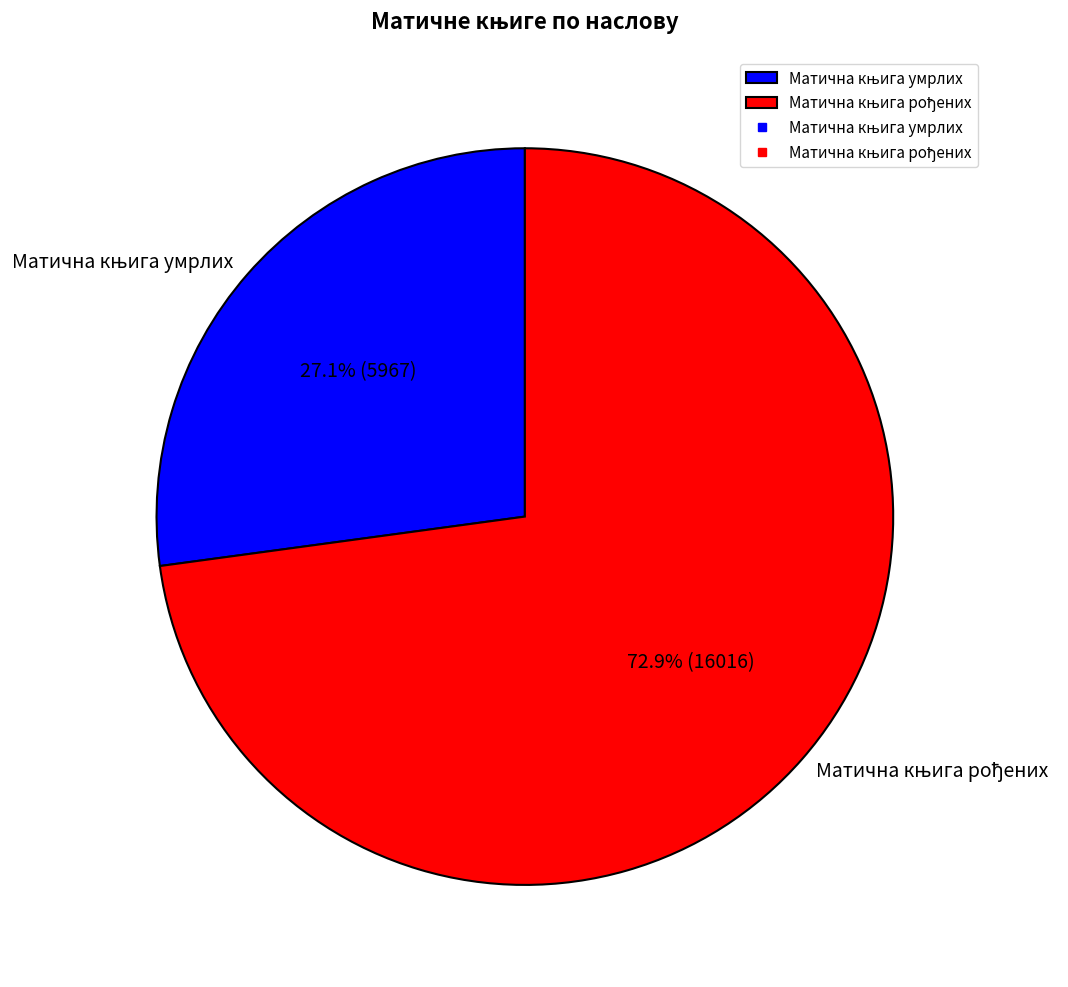

How many segments does this pie chart have?

2